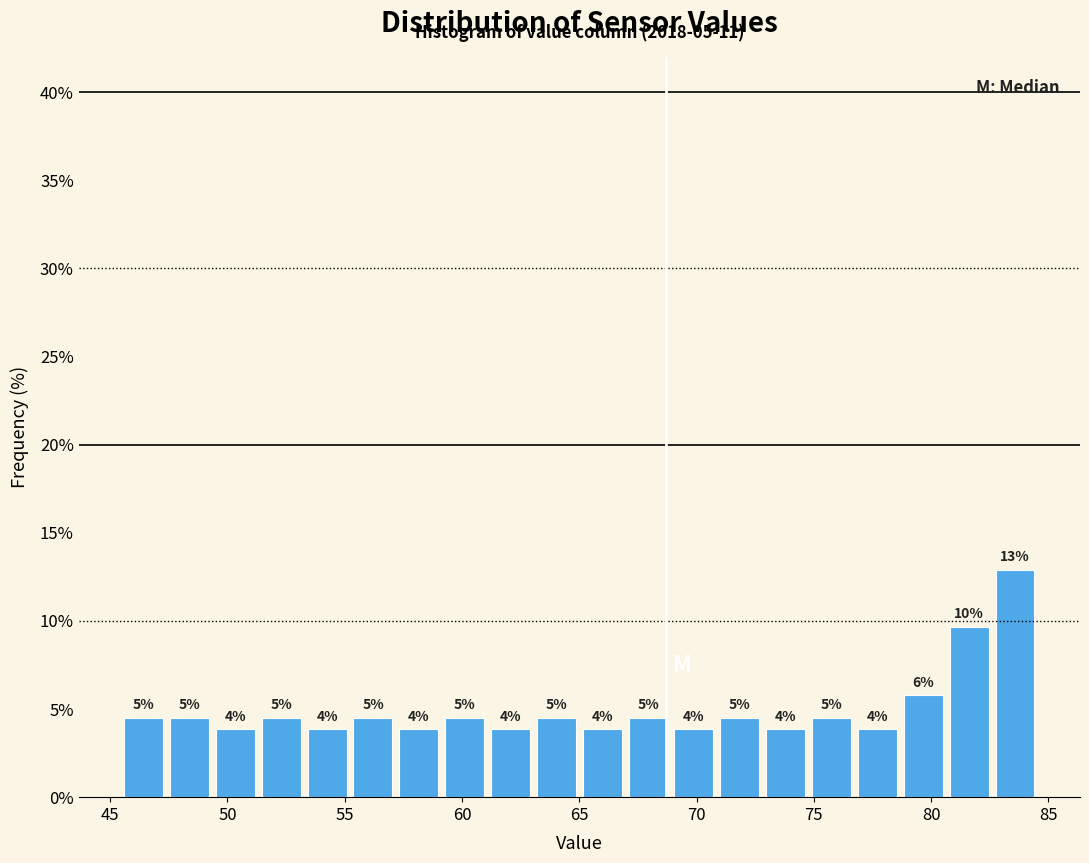

Read against the x-axis, roughly where is the centre of the tallest bar?

83.5